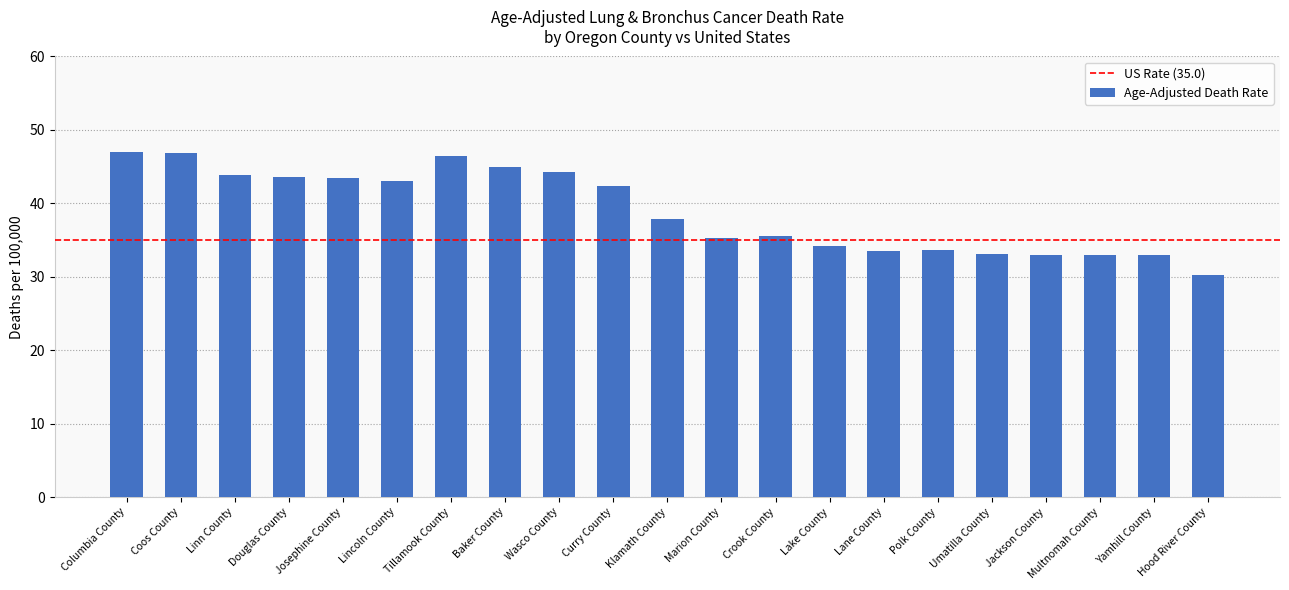

Between Lincoln County and Curry County, which is larger?

Lincoln County